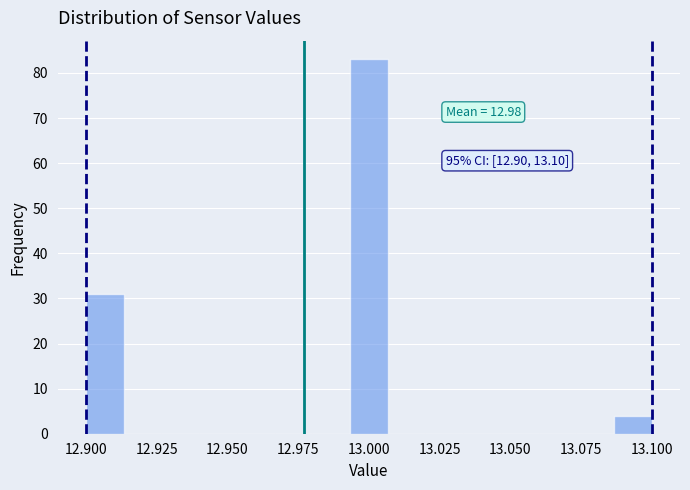

Around what value on the x-axis is the tallest bar? Give the approximate position of its centre, as read against the axis.

13.000